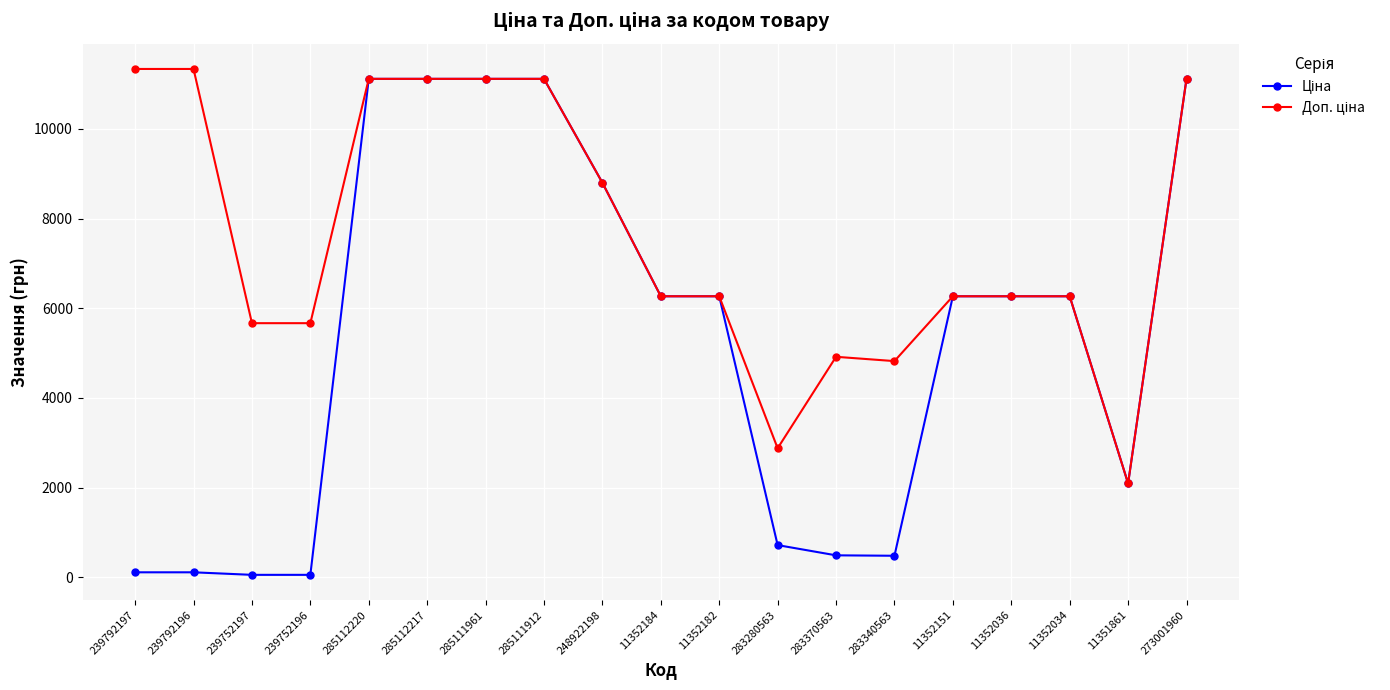

What is the spread (max minus min) of values at 283280563?

2158.9